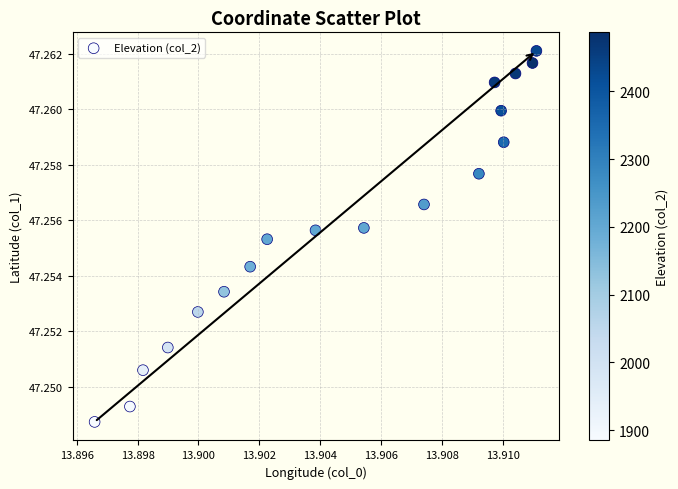

Count the number of points in this scatter plot.

18